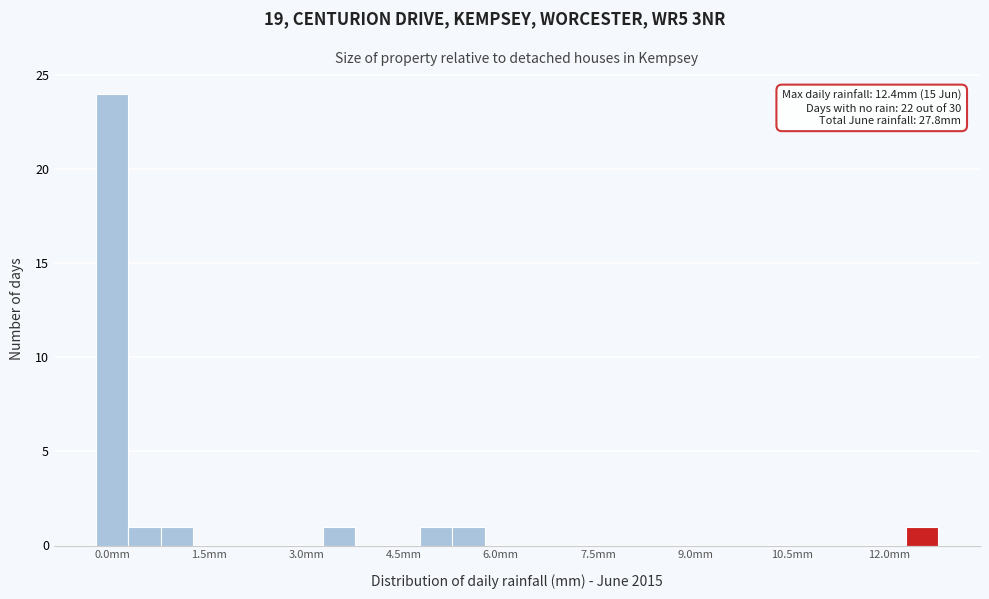

Read against the x-axis, roughly where is the centre of the tallest bar?

0.0